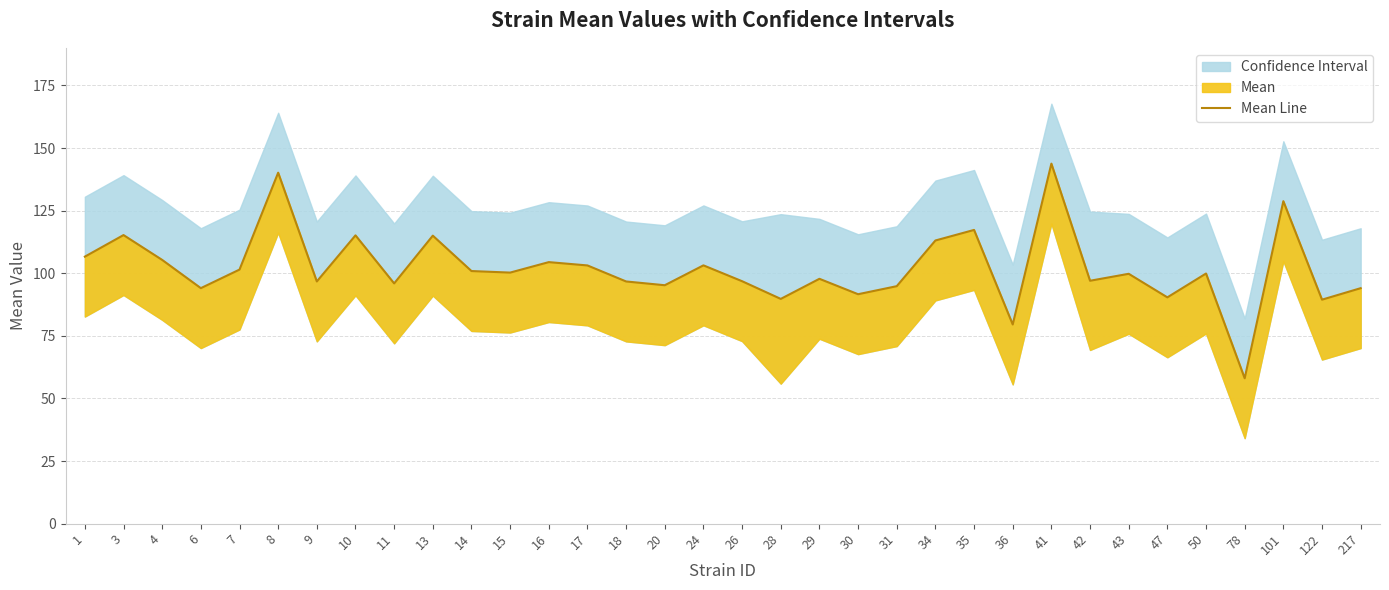

Is this an area chart (filled region under the line)?

No